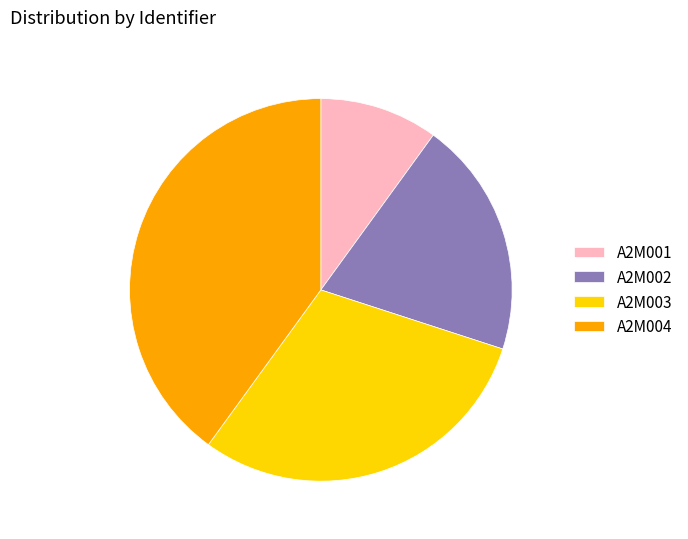

Is there any slice that represents more than half of the pie?

No